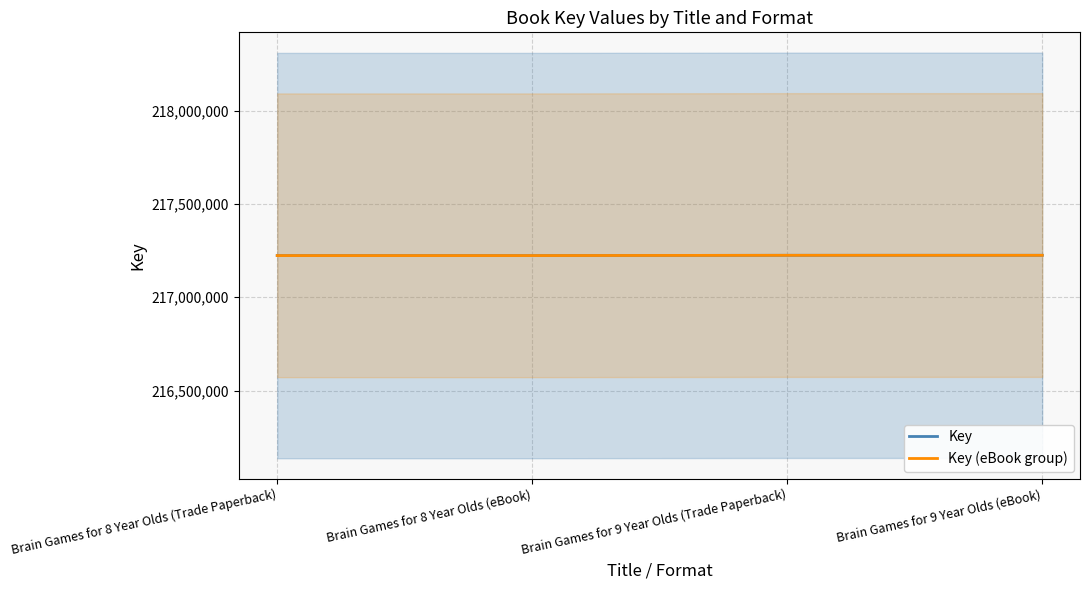

Which series has the widest spread of values?

Key